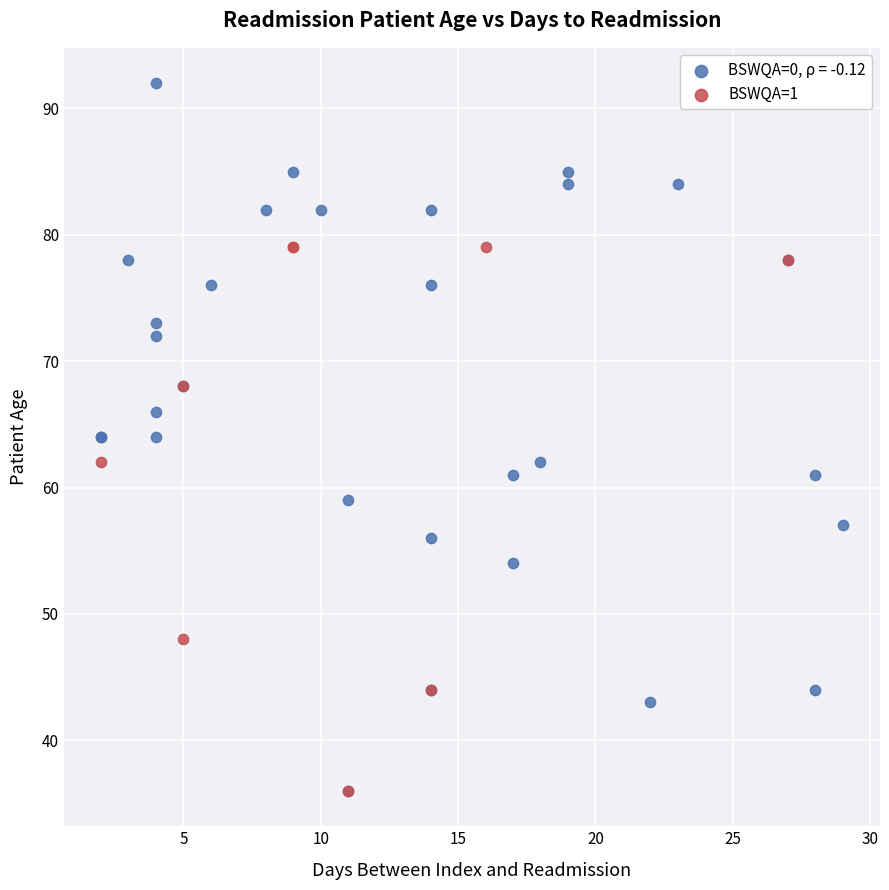

Which series has the widest spread of Y values?

BSWQA=0, ρ = -0.12